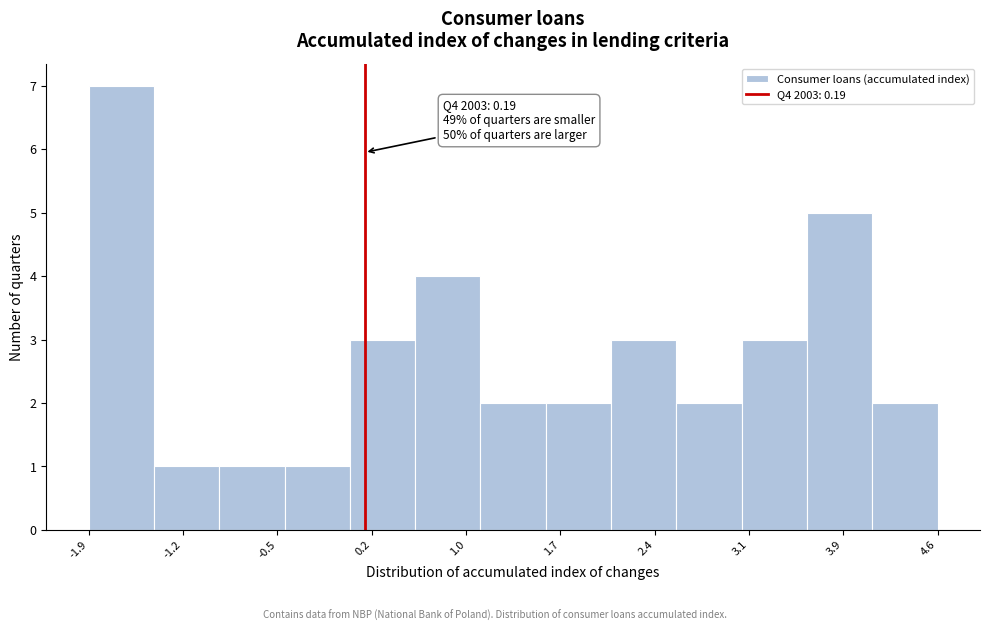

Over which range of the x-axis is the bar tallest?

-1.9 to -1.4